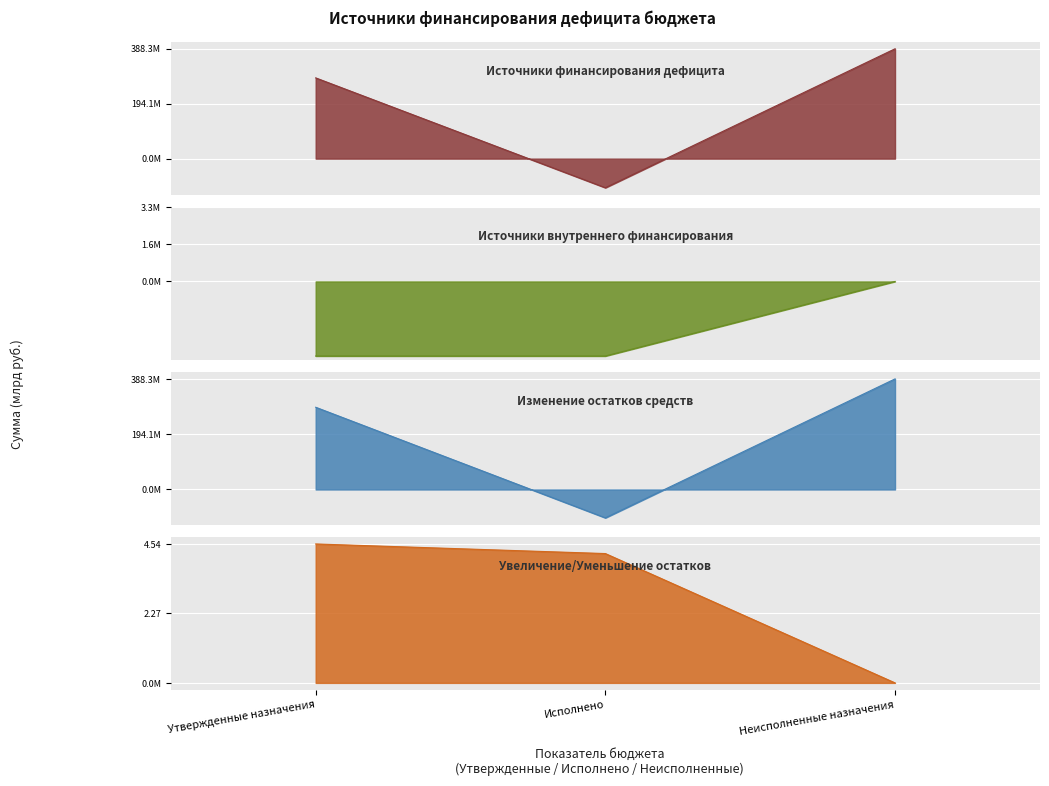

At how many categories does at least one series exceed 3510756342?

2